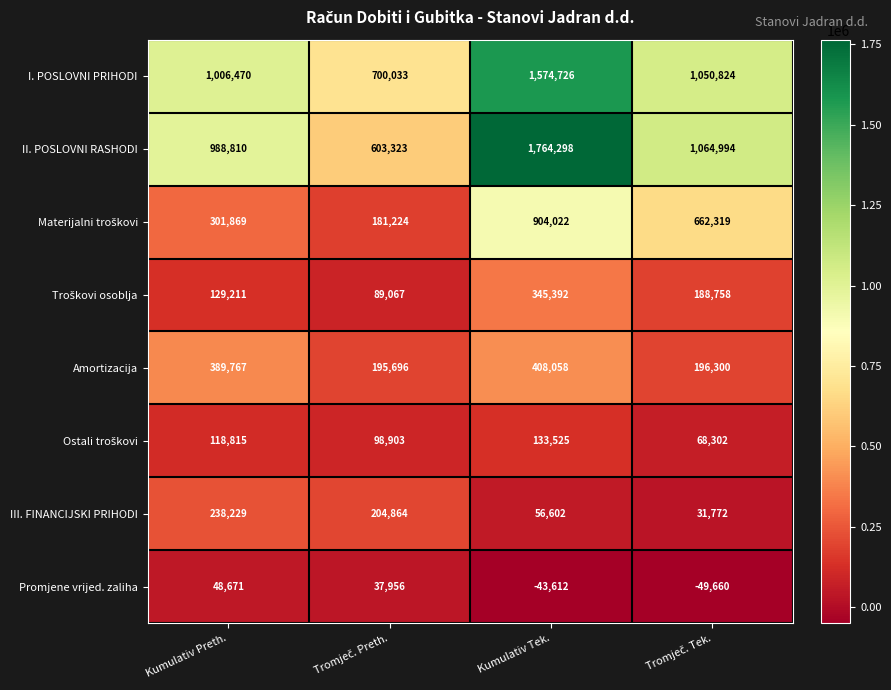

What is the spread (max minus min) of values at Kumulativ Preth.?

957799